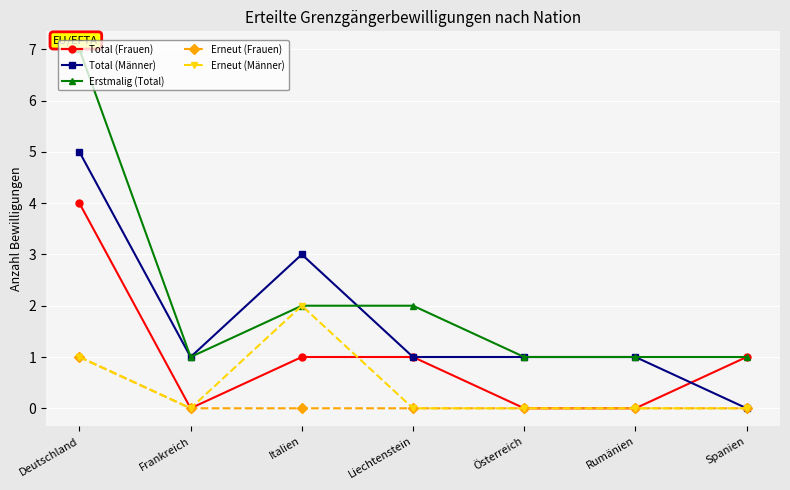

What position from the left is Liechtenstein?

4